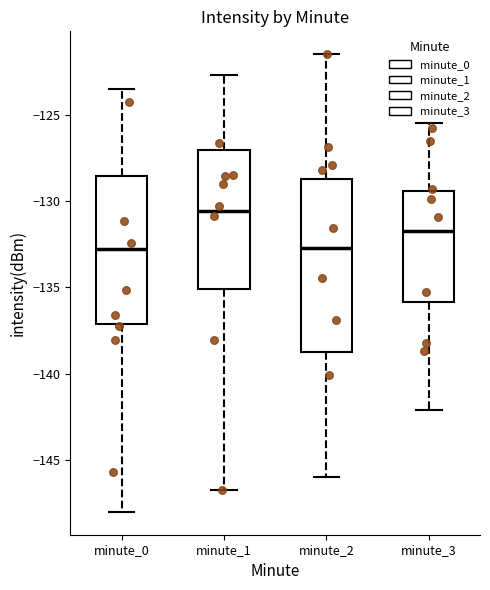

Where is the upper edge of the box for minute_1 on the y-axis? The values are not printed on the chart, so give them approximately, as read against the axis.

-127.0